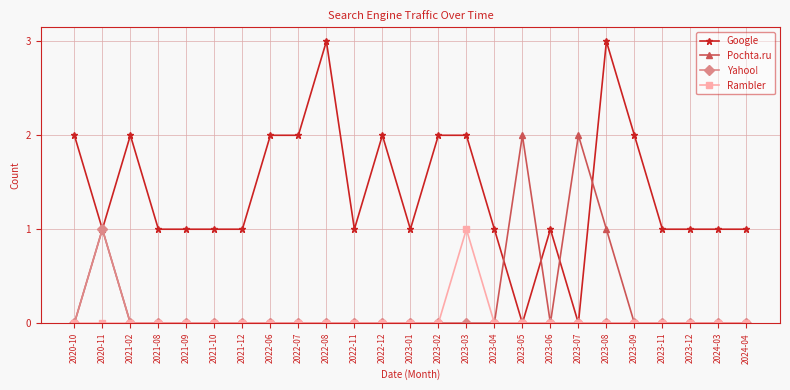

The Rambler series shows 0 at 2023-06. True or false?

True